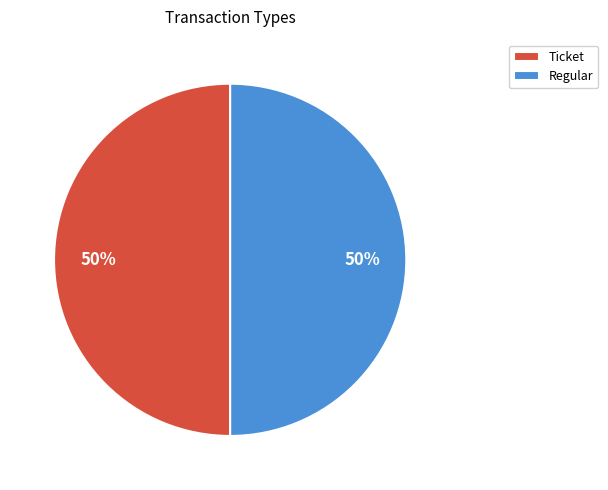

Do Ticket and Regular together represent more than half of the pie?

Yes